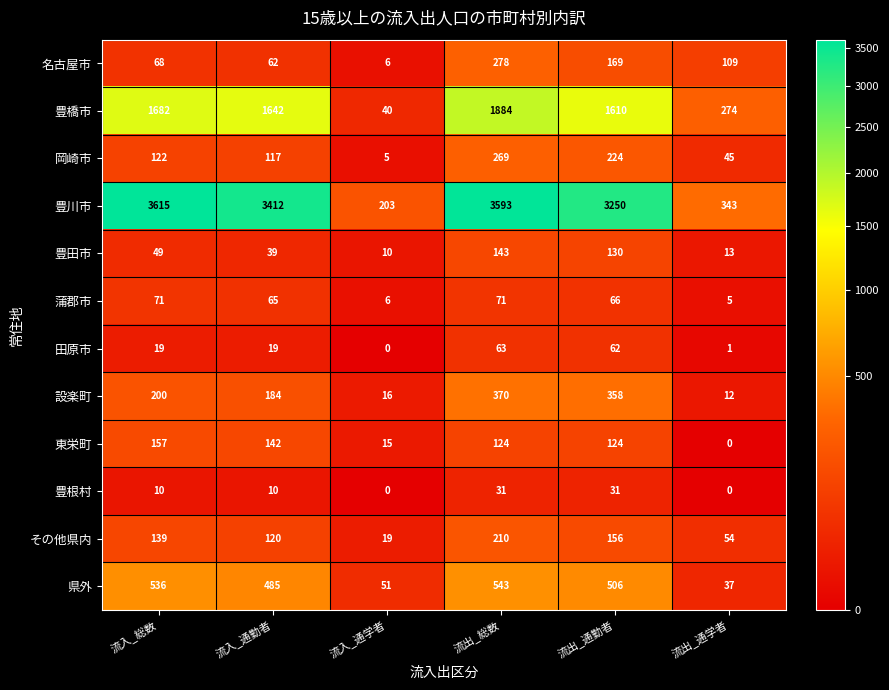

True or false: 県外 has a value of 37 at 流出_通学者.

True